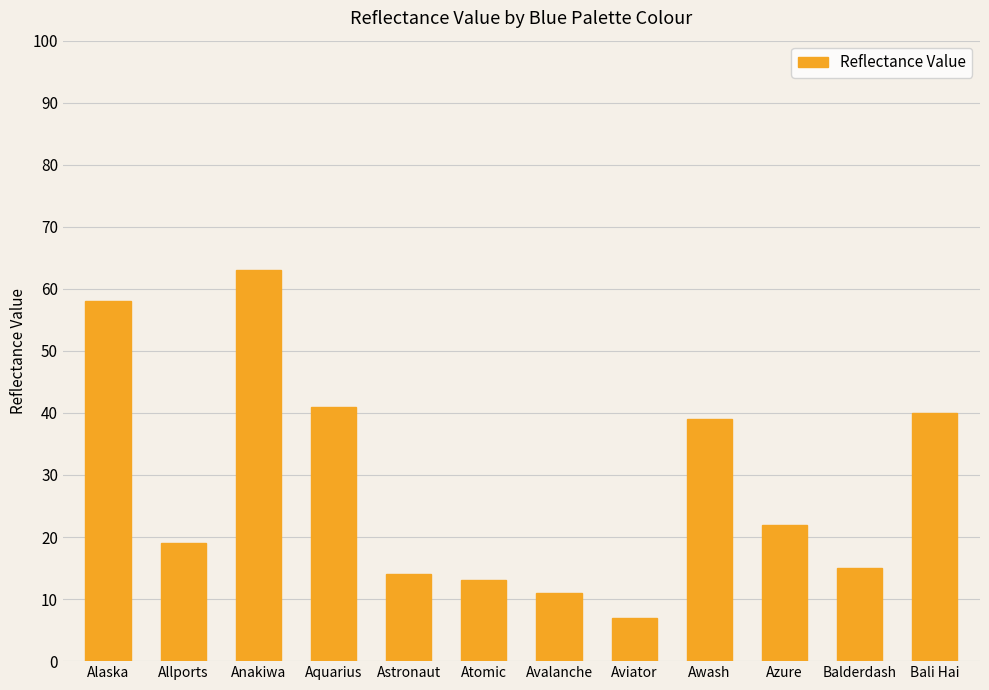

Is it true that the value at Awash is 39?

True